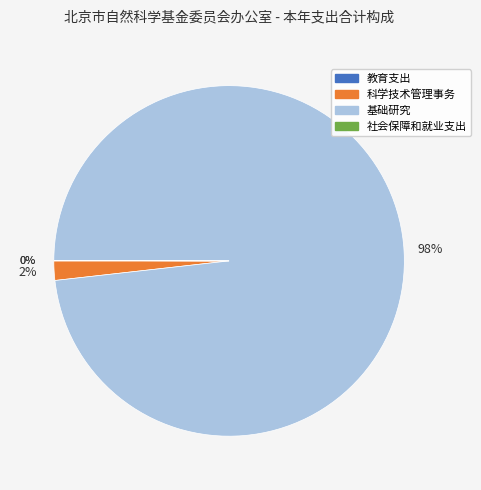

Between 基础研究 and 科学技术管理事务, which is larger?

基础研究